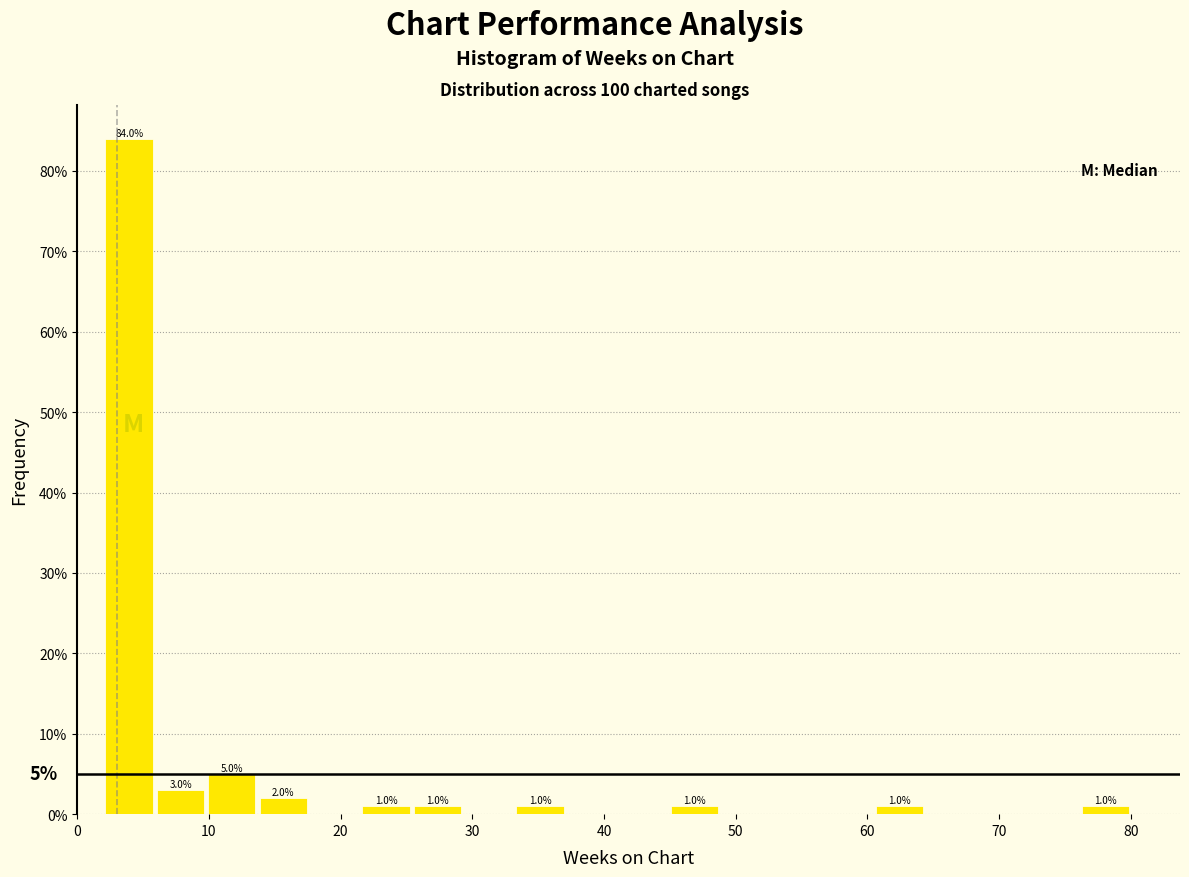

Read against the x-axis, roughly where is the centre of the tallest bar?

4